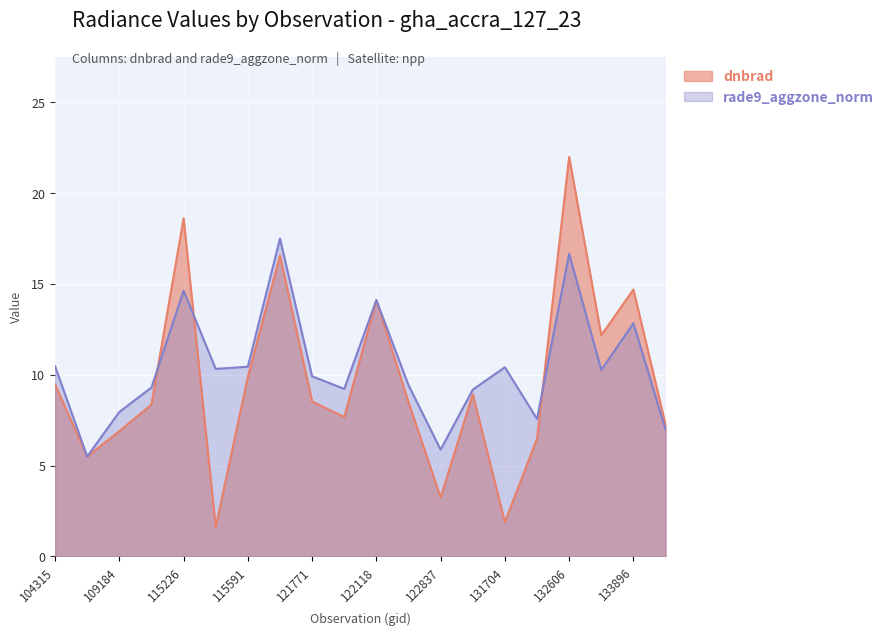

What is the average value of the dnbrad series?

9.6